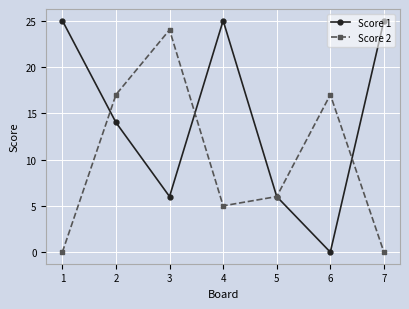

At which category is the sum across all series the highest?

2